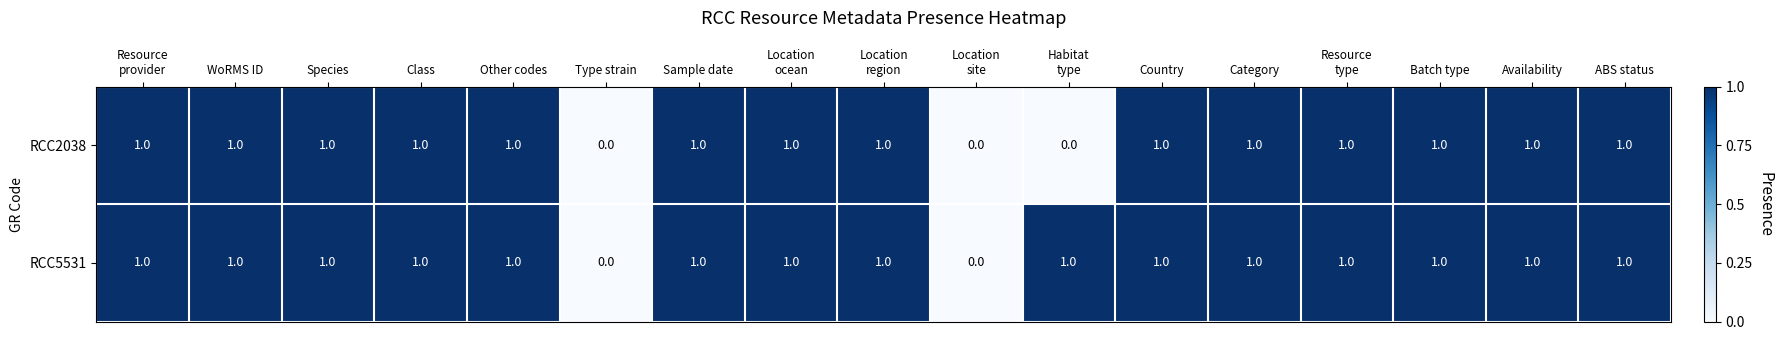

Count the RCC5531 values in the range 1 to 2.

15